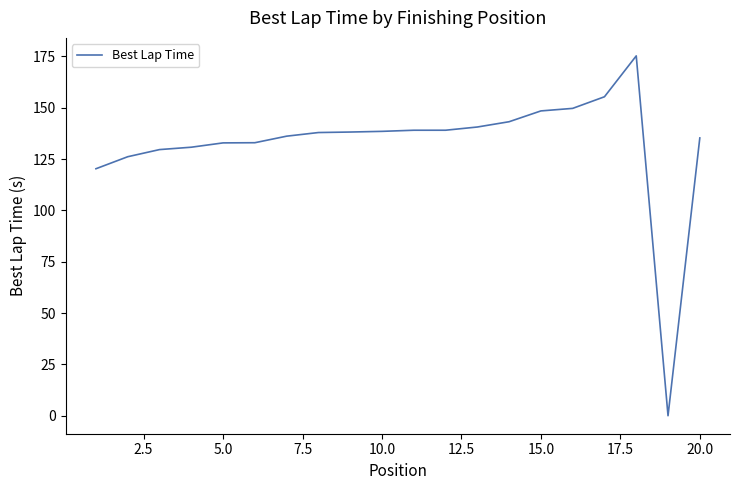

What is the difference between the maximum and minimum values?

175.2